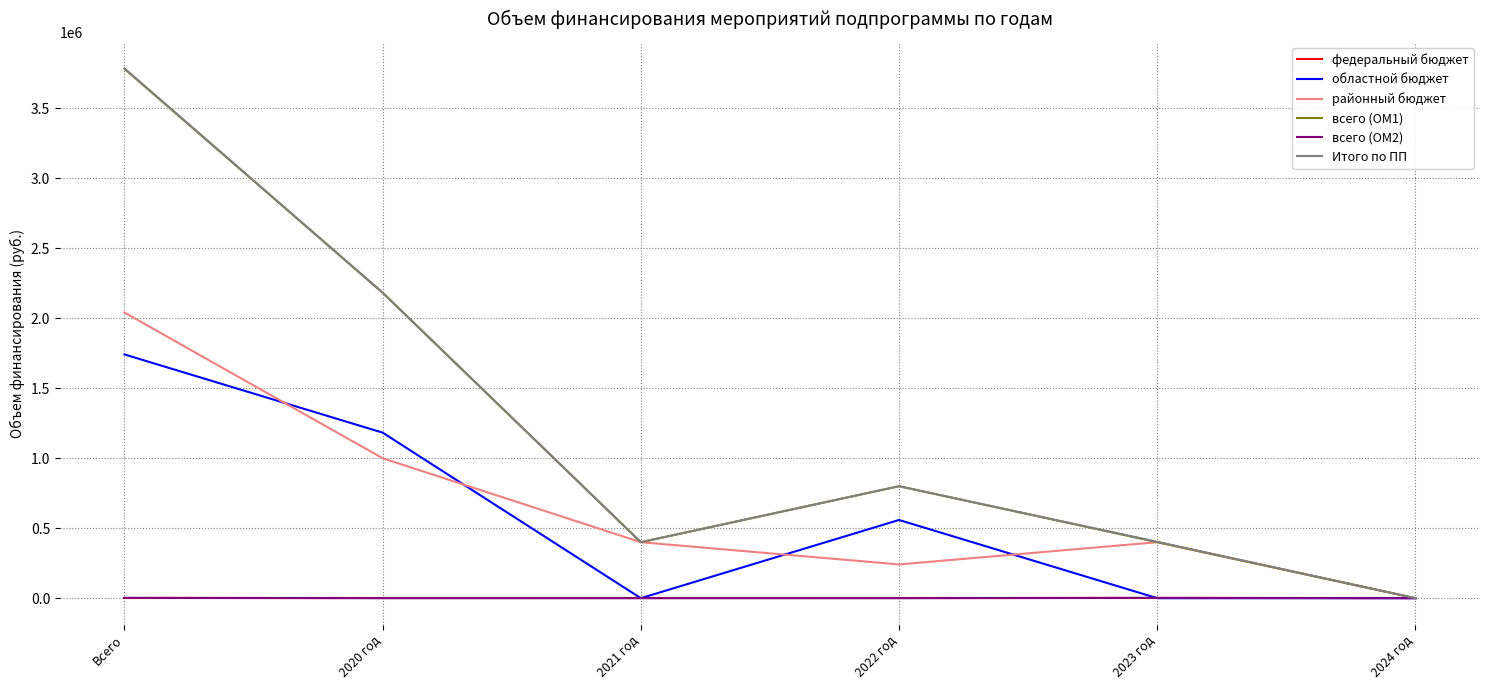

The всего (ОМ1) series shows 0.0 at 2024 год. True or false?

True